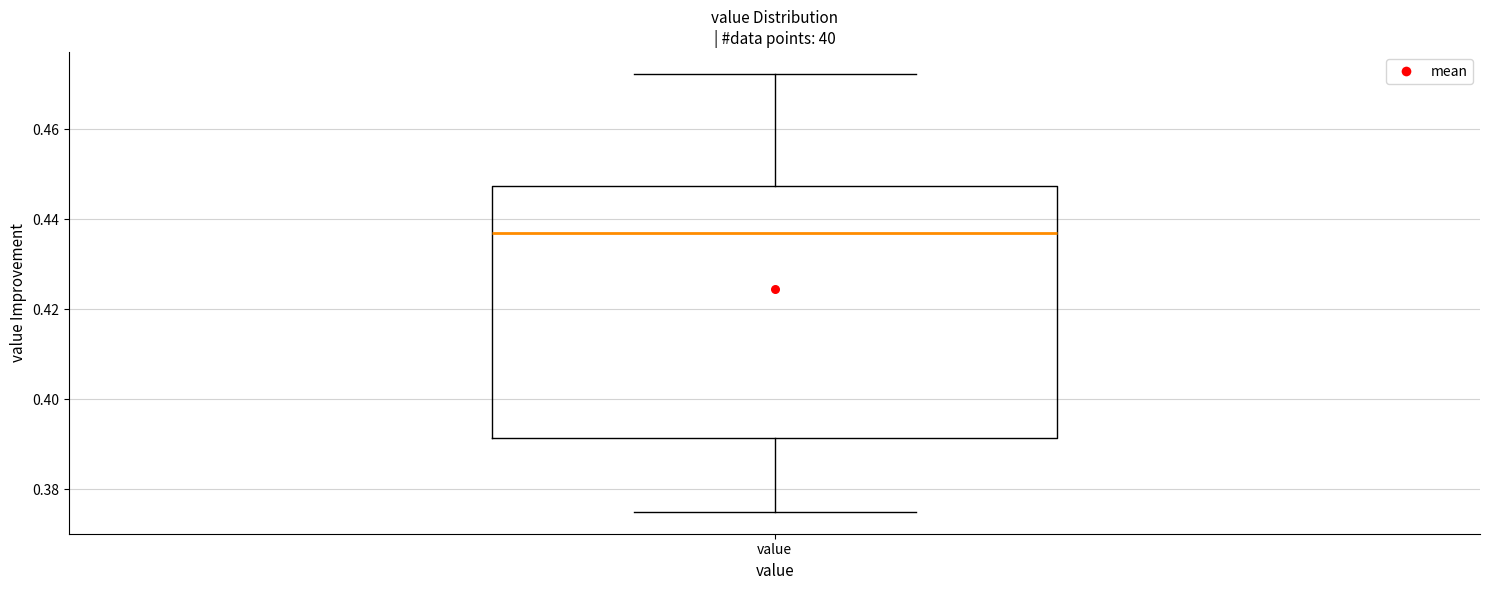

Where does the median line of the box for value sit on the y-axis? The values are not printed on the chart, so give them approximately, as read against the axis.

0.436